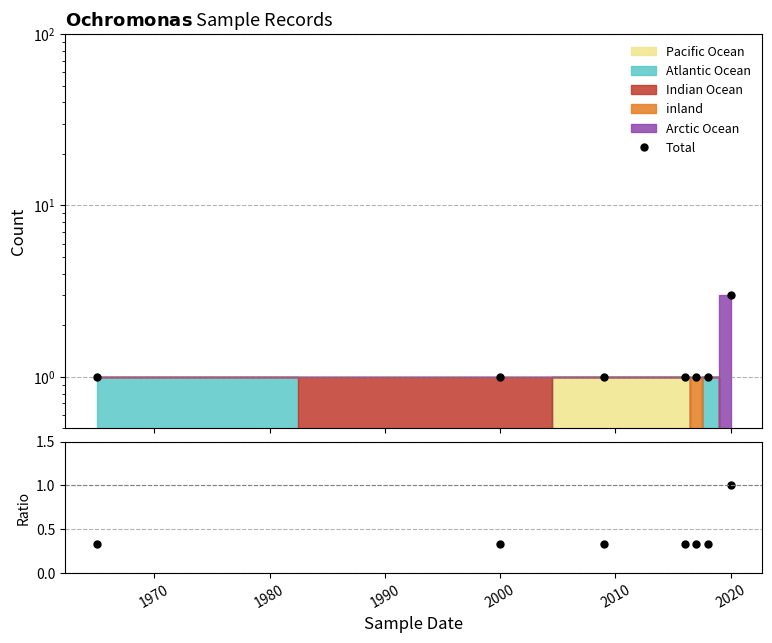

True or false: Total and ratio intersect in this chart.

False